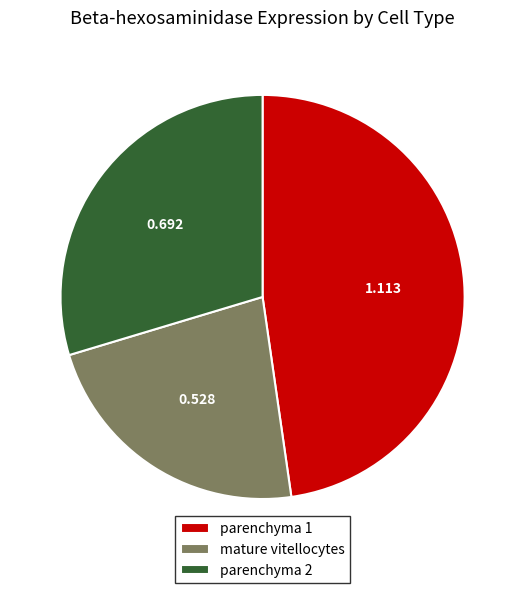

Is there a majority slice in this chart?

No